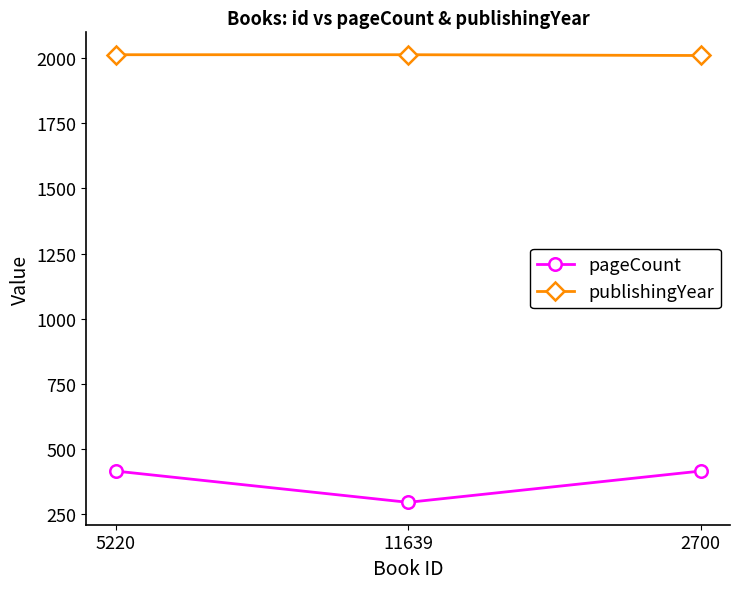

True or false: publishingYear has a value of 975 at 5220.

False